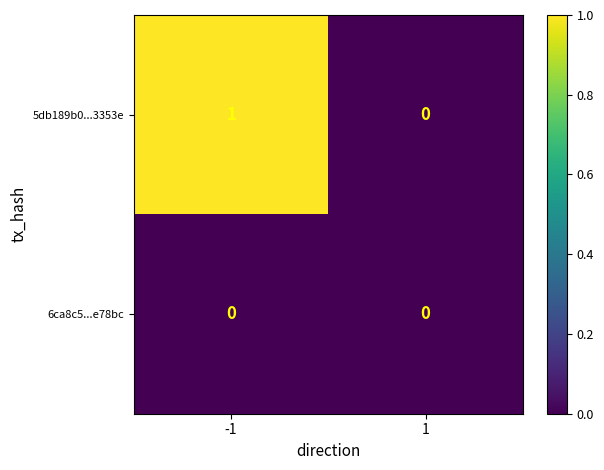

Reading right to left, transcribe all the data shown in this chart.

5db189b0...3353e: 1=0	-1=1
6ca8c5...e78bc: 1=0	-1=0